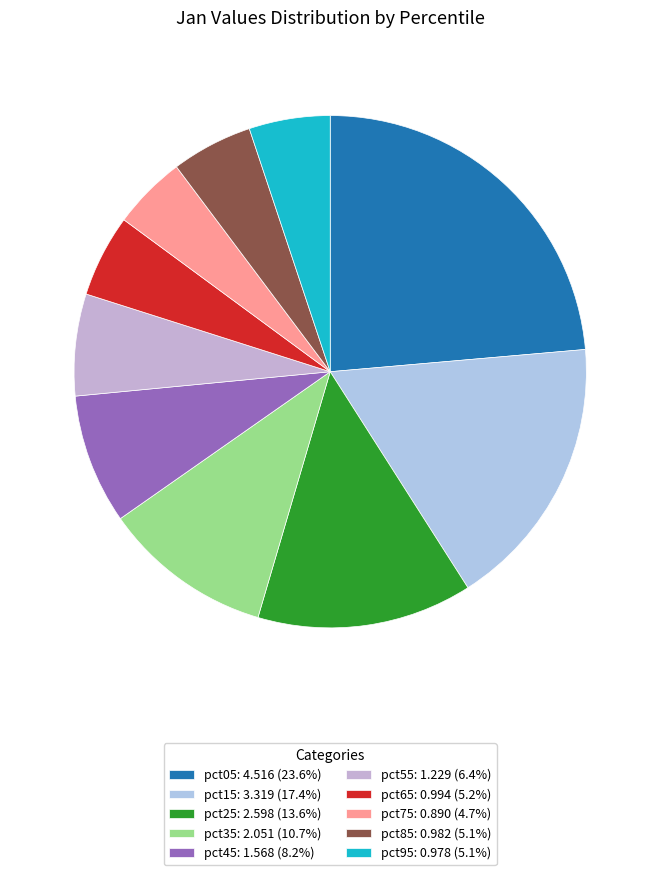

To the nearest percent, what is the combined percentage of pct25 and pct85?

19%